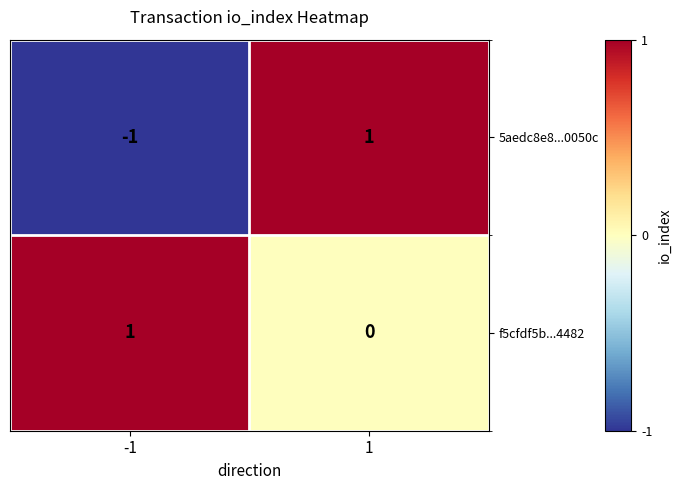

At 1, list the series in order from largest to smallest.

5aedc8e8...0050c, f5cfdf5b...4482